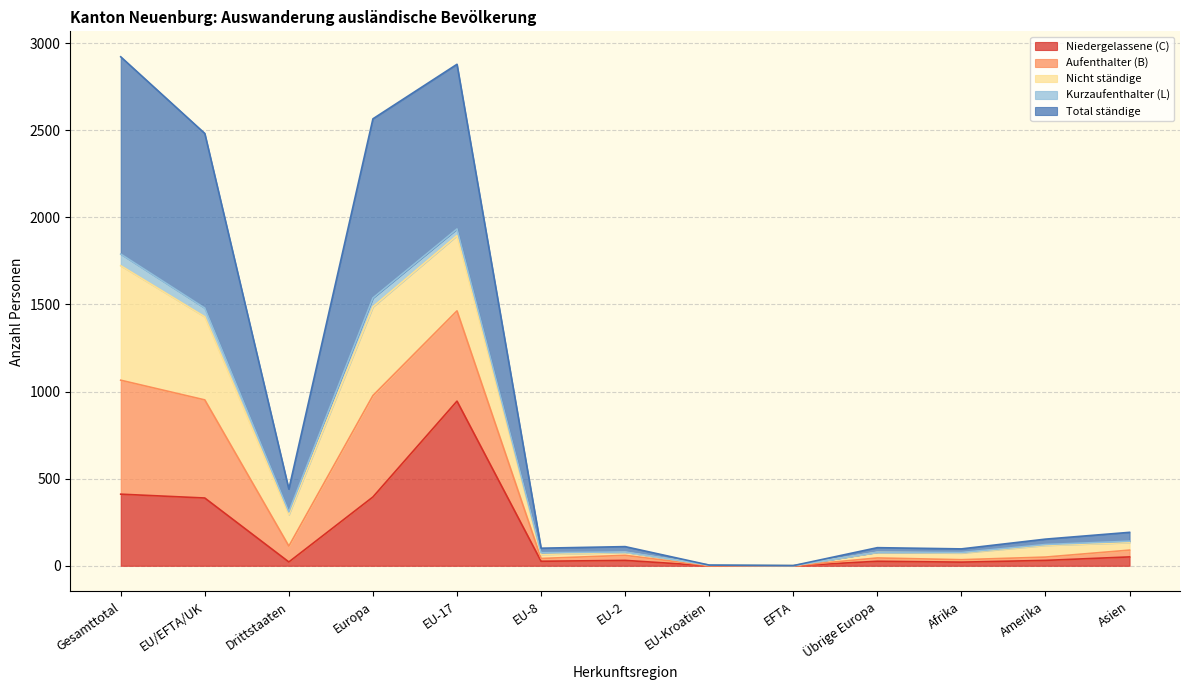

What is the sum of all Niedergelassene (C) values?

2348